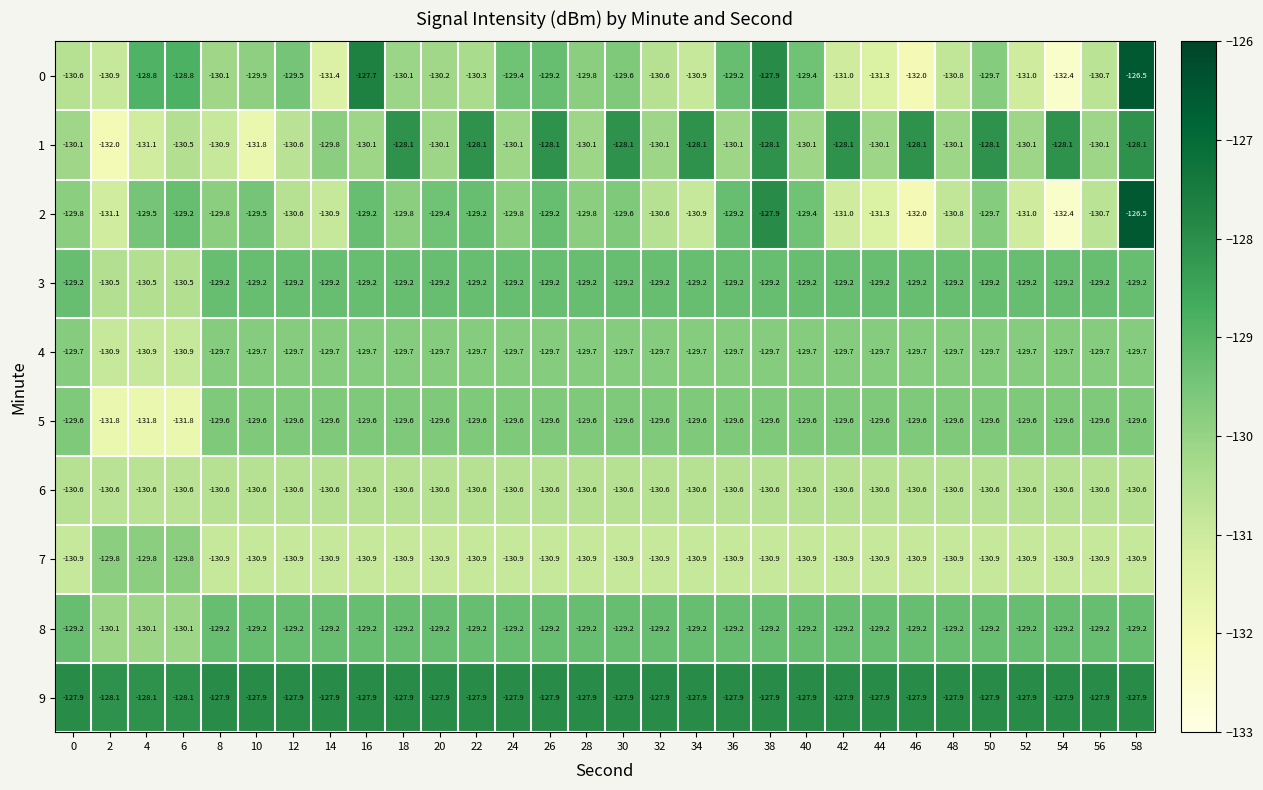

Which series has the largest total across all categories?

9